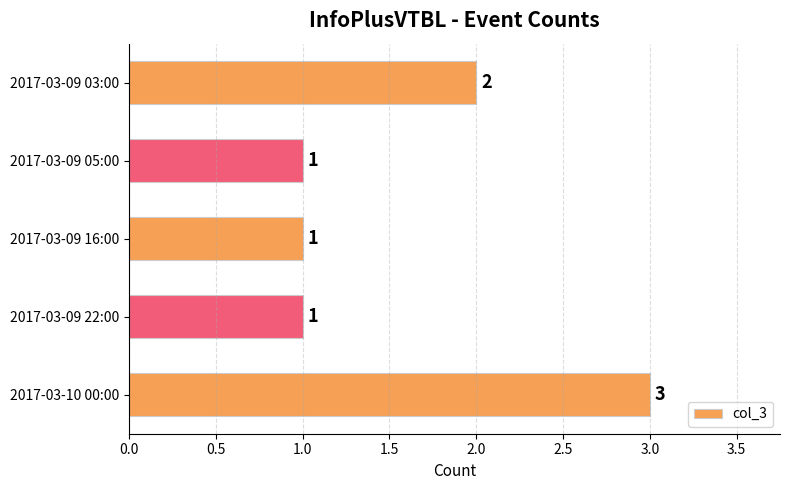

What position from the bottom is 2017-03-10 00:00?

1